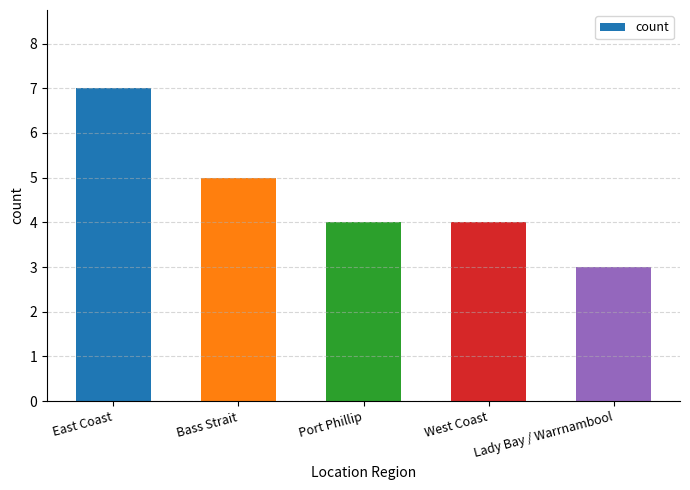

What is the difference between the values at East Coast and Bass Strait?

2